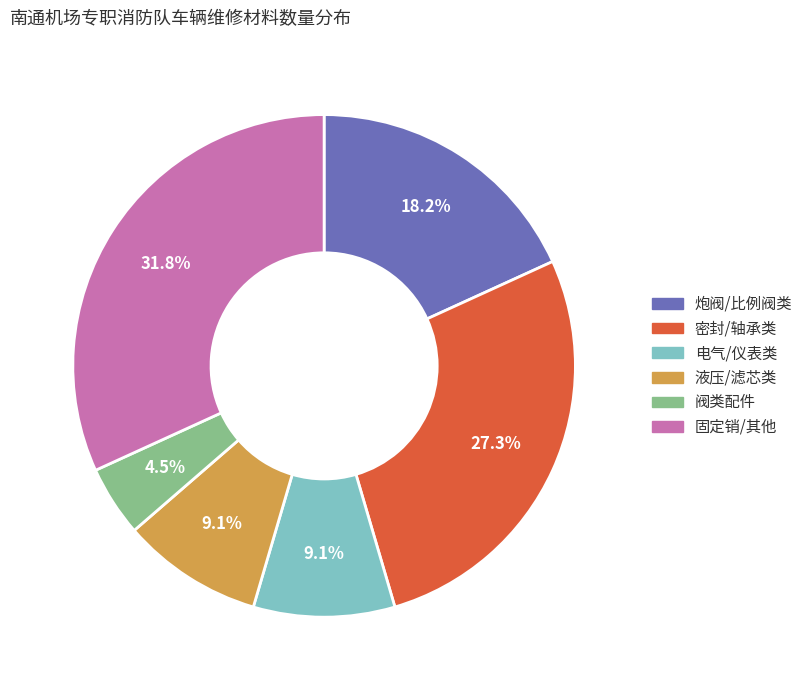

Is there a majority slice in this chart?

No